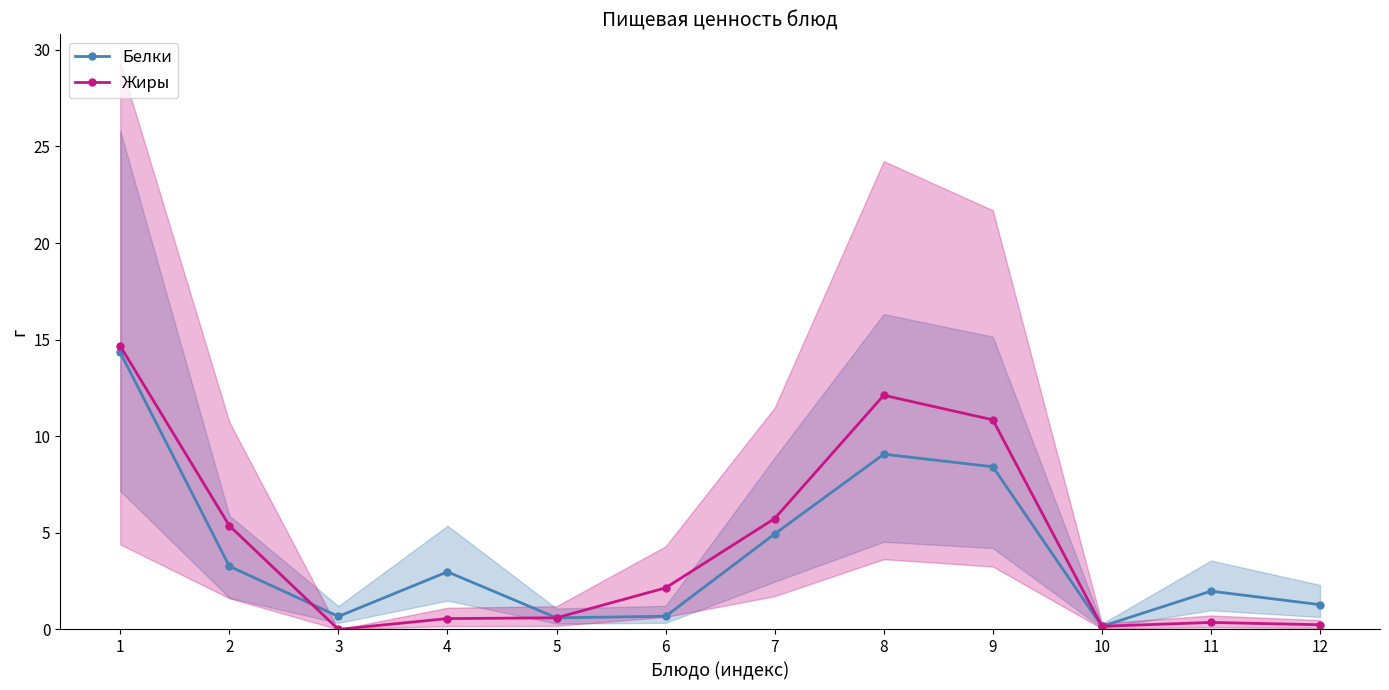

What are all the series names shown in the legend?

Белки, Жиры